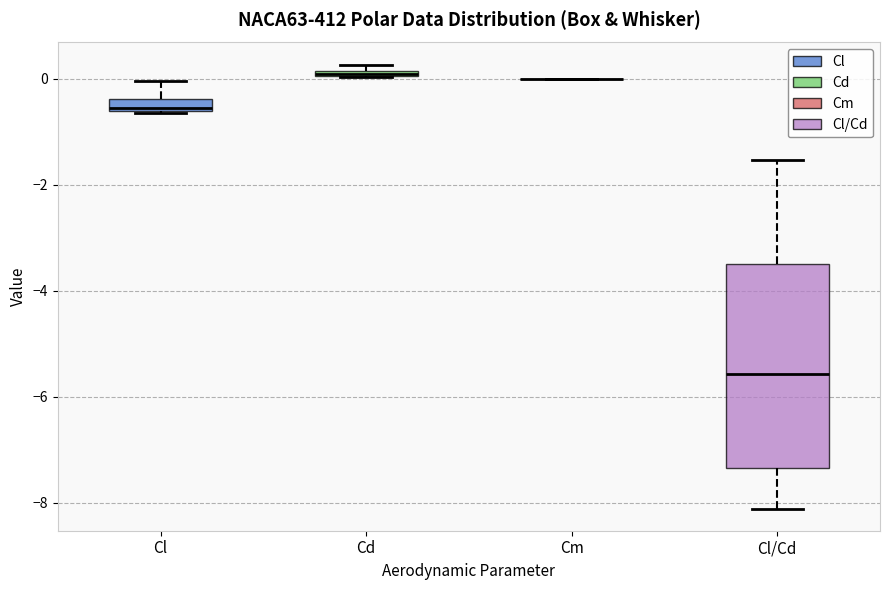

Comparing the boxes themselves (not the whiskers), which one is the tallest?

Cl/Cd